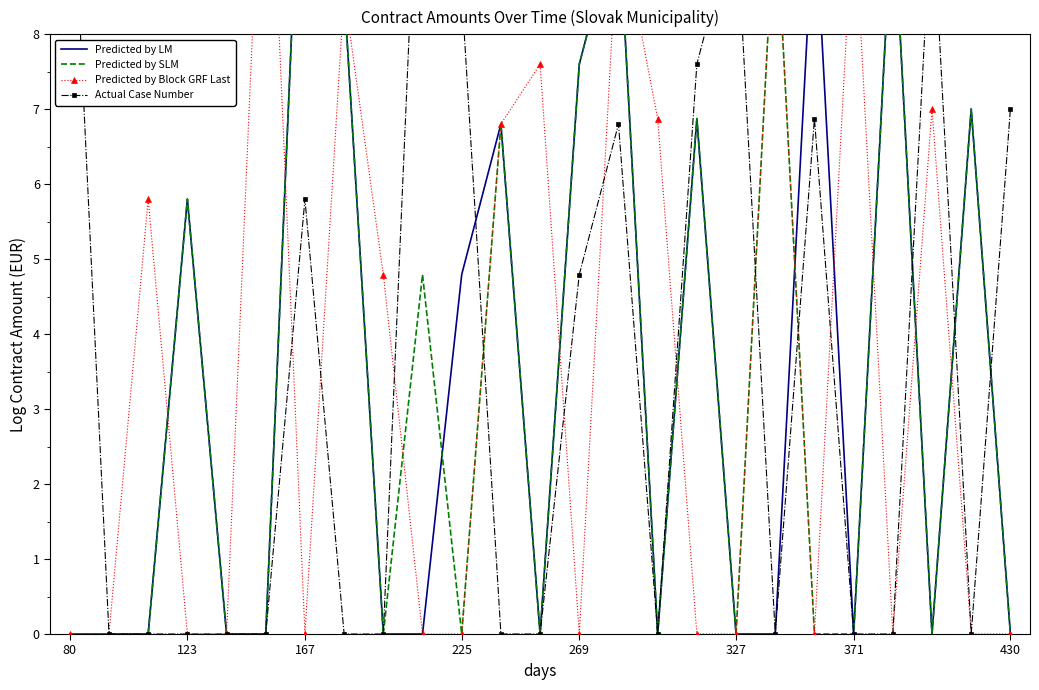

What is the difference between the second highest and second lowest values in the Actual Case Number series?

11.0